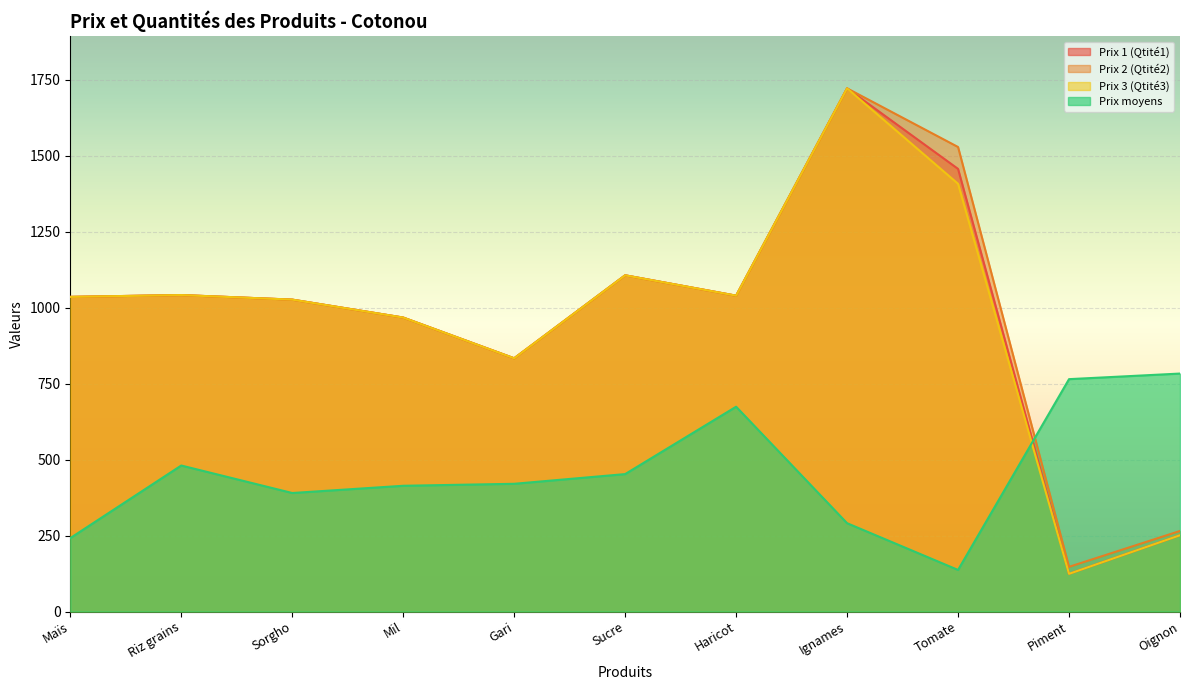

The Prix 3 (Qtité3) series shows 1039.0 at Haricot. True or false?

True